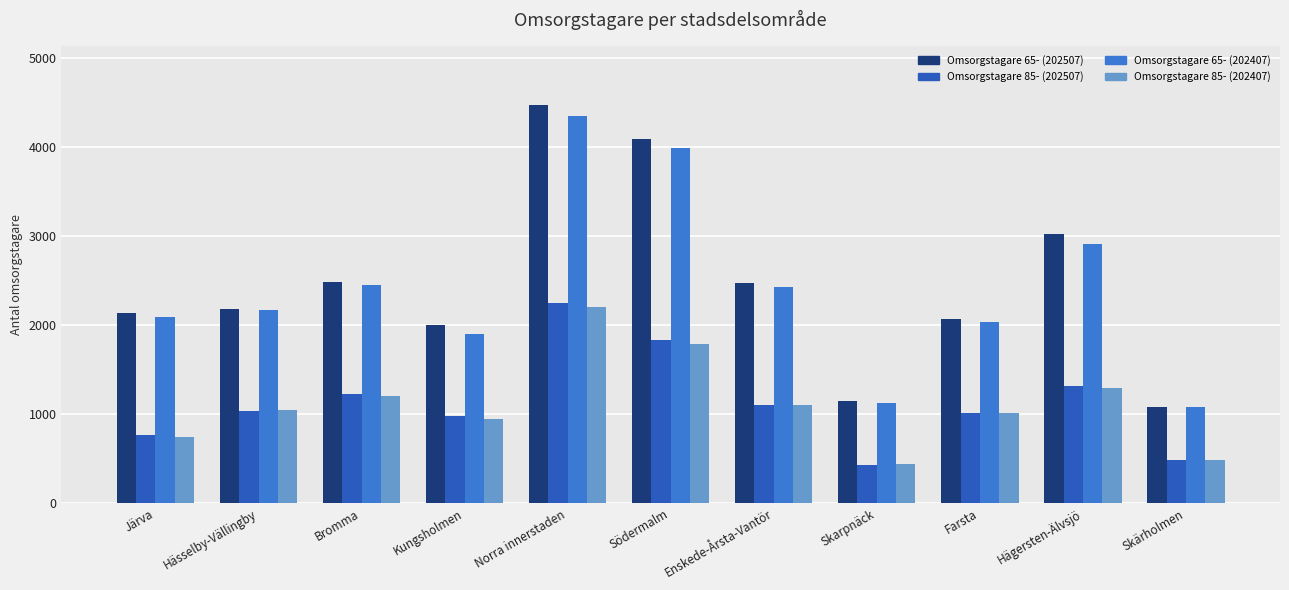

Is it true that Omsorgstagare 85- (202407) equals 1012 at Farsta?

True